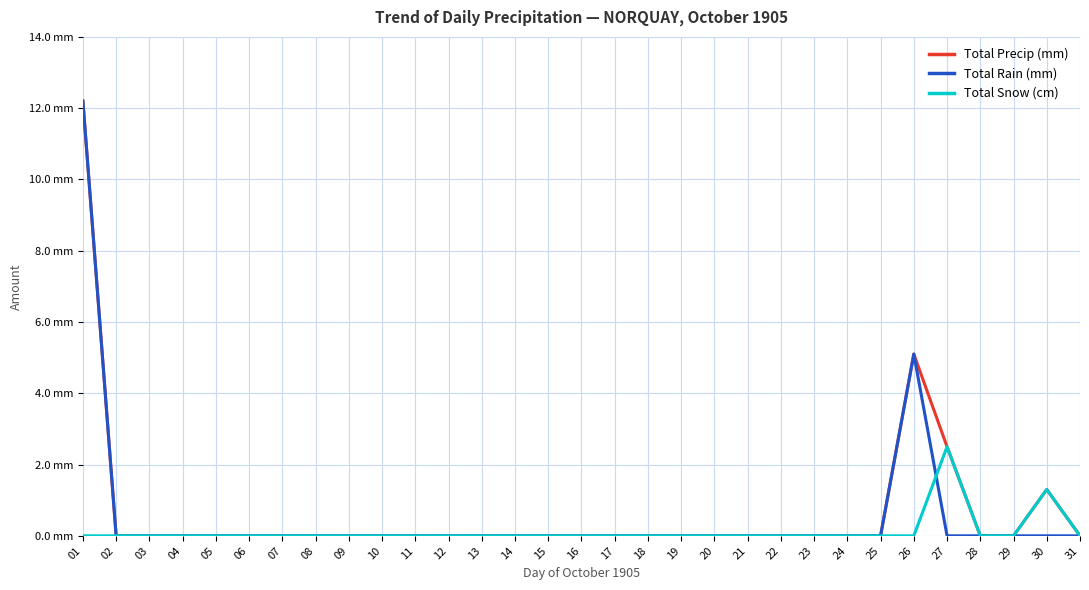

What is the spread (max minus min) of values at 01?

12.2